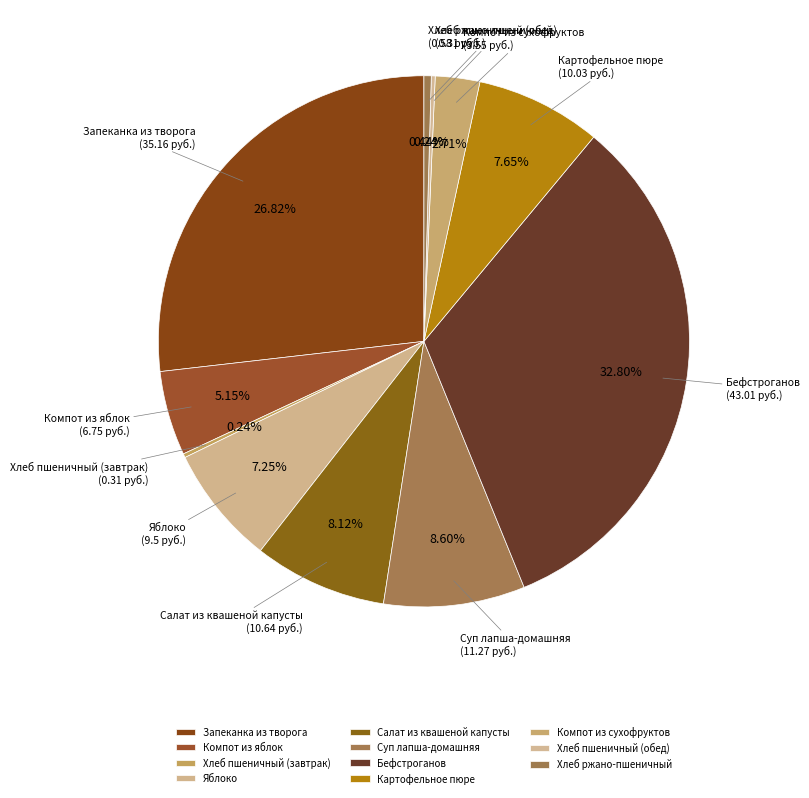

Which has a higher value, Яблоко or Салат из квашеной капусты?

Салат из квашеной капусты